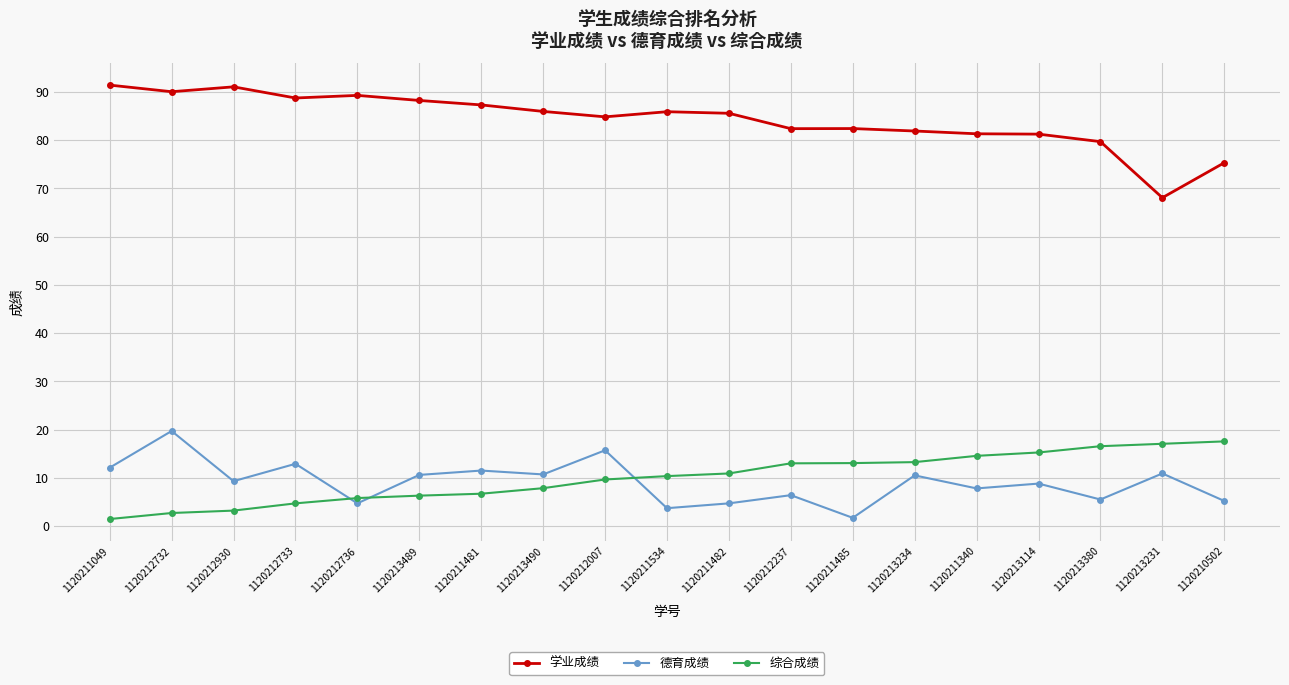

True or false: 学业成绩 and 德育成绩 cross at least once.

False